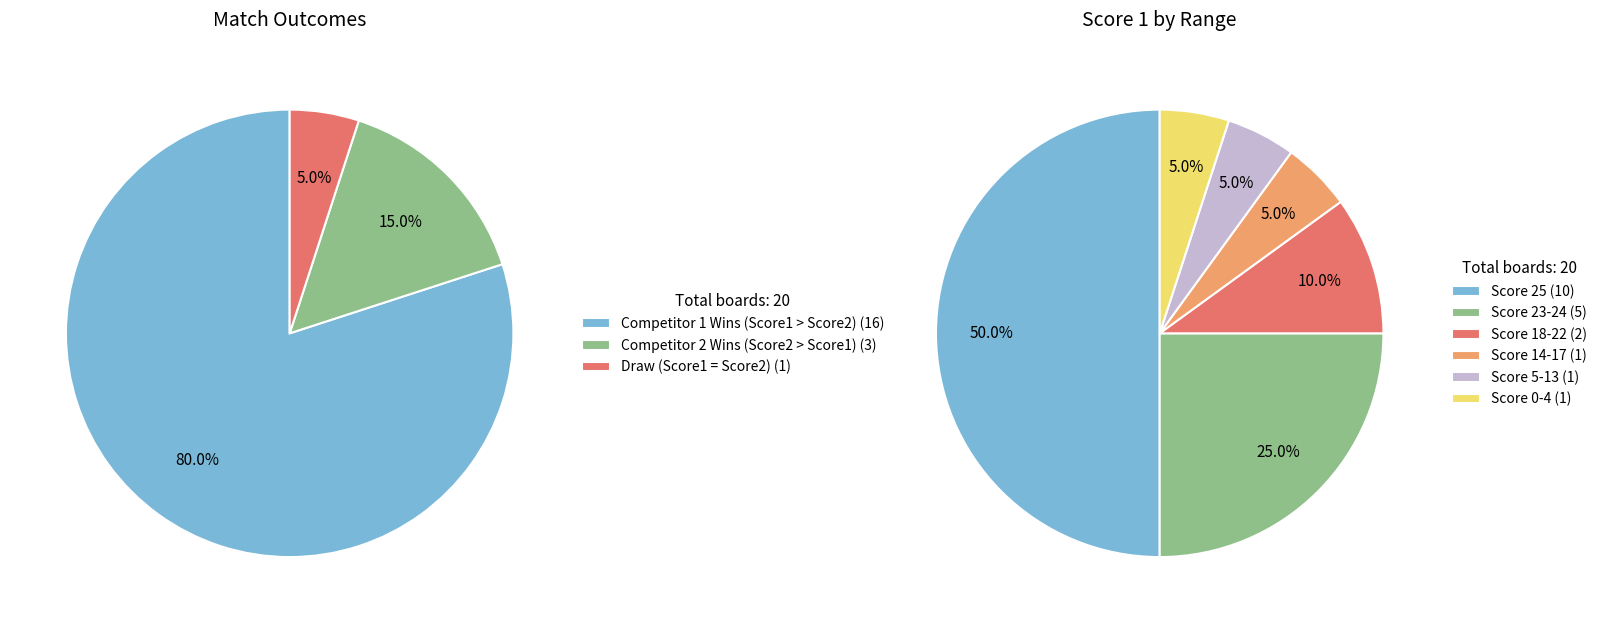

Does 6 account for over 50% of the chart?

No